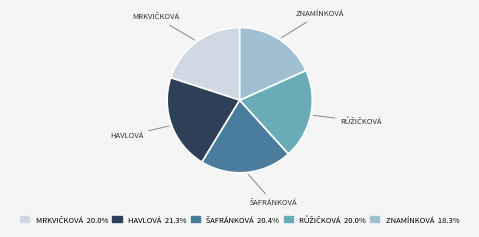

What is the ratio of the value at ZNAMÍNKOVÁ 18.3% to the value at HAVLOVÁ 21.3%?

0.9